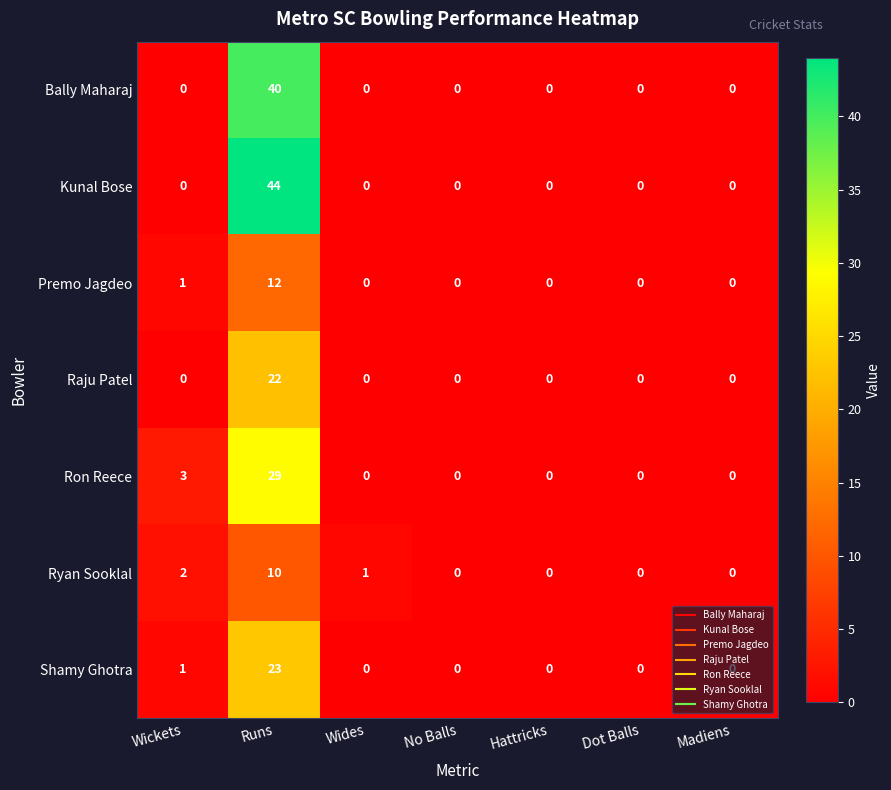

What is the difference between the highest and lowest values at Wickets?

3